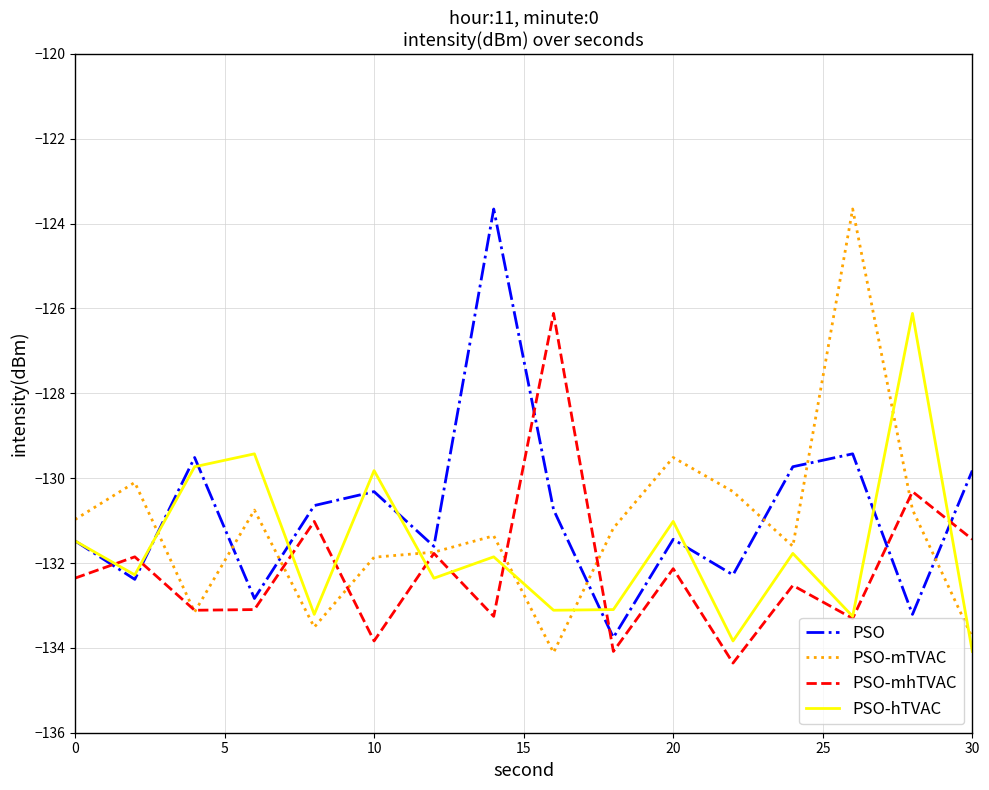

What is the minimum value shown in the chart?

-134.4